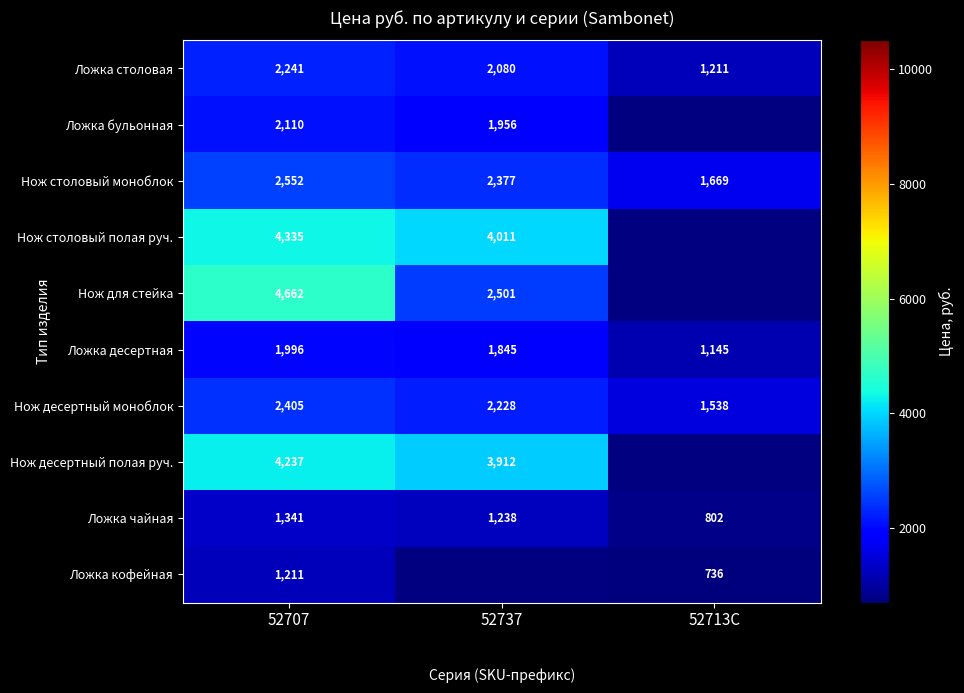

Is the value of Нож столовый полая руч. at 52737 greater than the value of Ложка чайная at 52707?

Yes